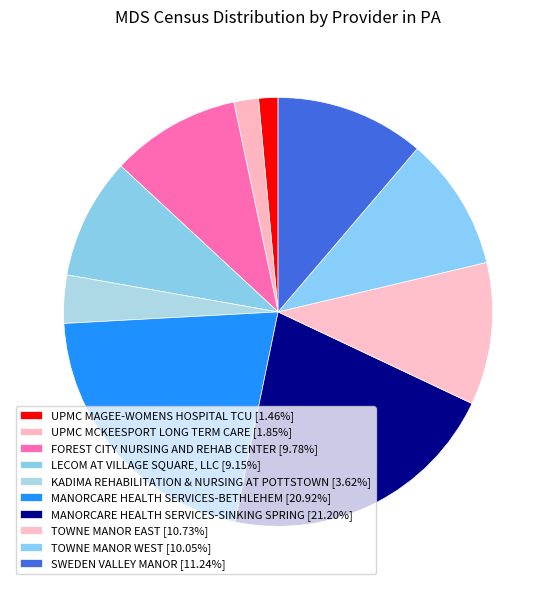

How many slices are in this pie chart?

10